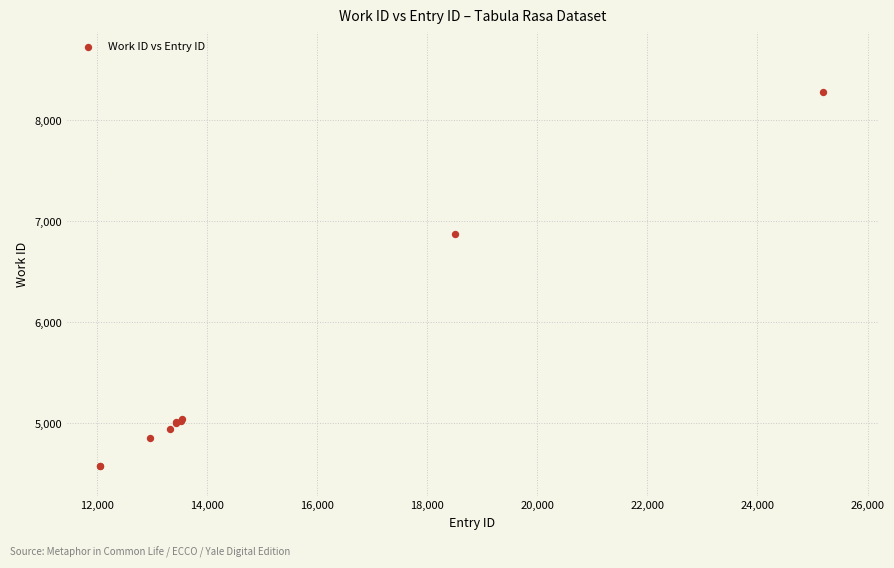

What Y value in the scatter plot is closest to 6429?

6879